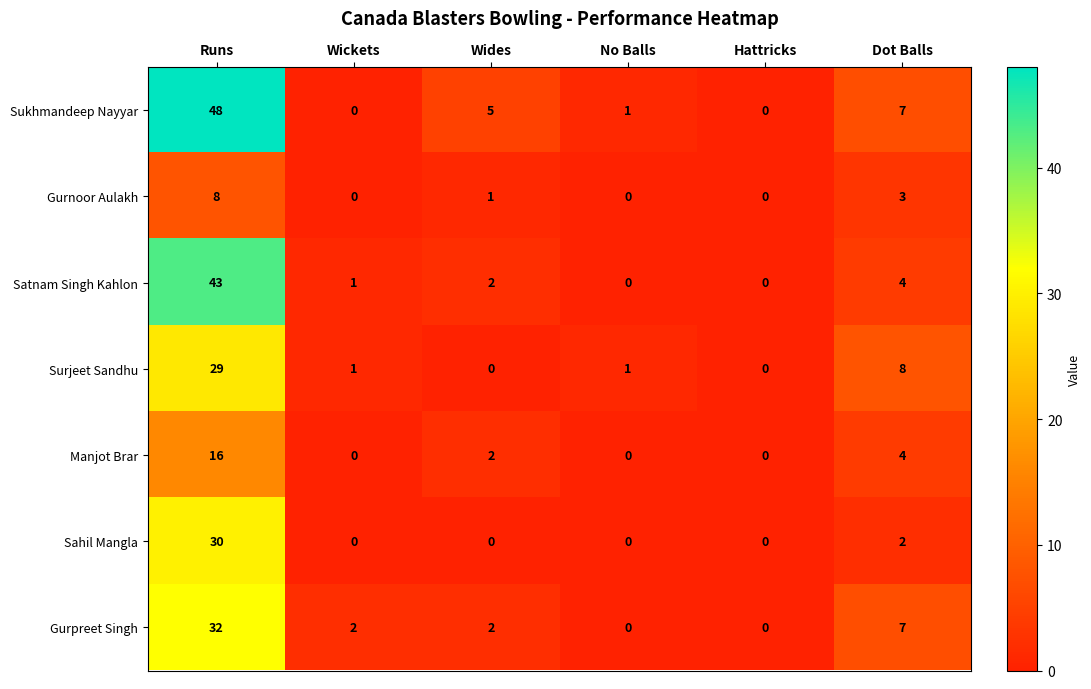

List the series in order of their peak value, lowest first.

Gurnoor Aulakh, Manjot Brar, Surjeet Sandhu, Sahil Mangla, Gurpreet Singh, Satnam Singh Kahlon, Sukhmandeep Nayyar